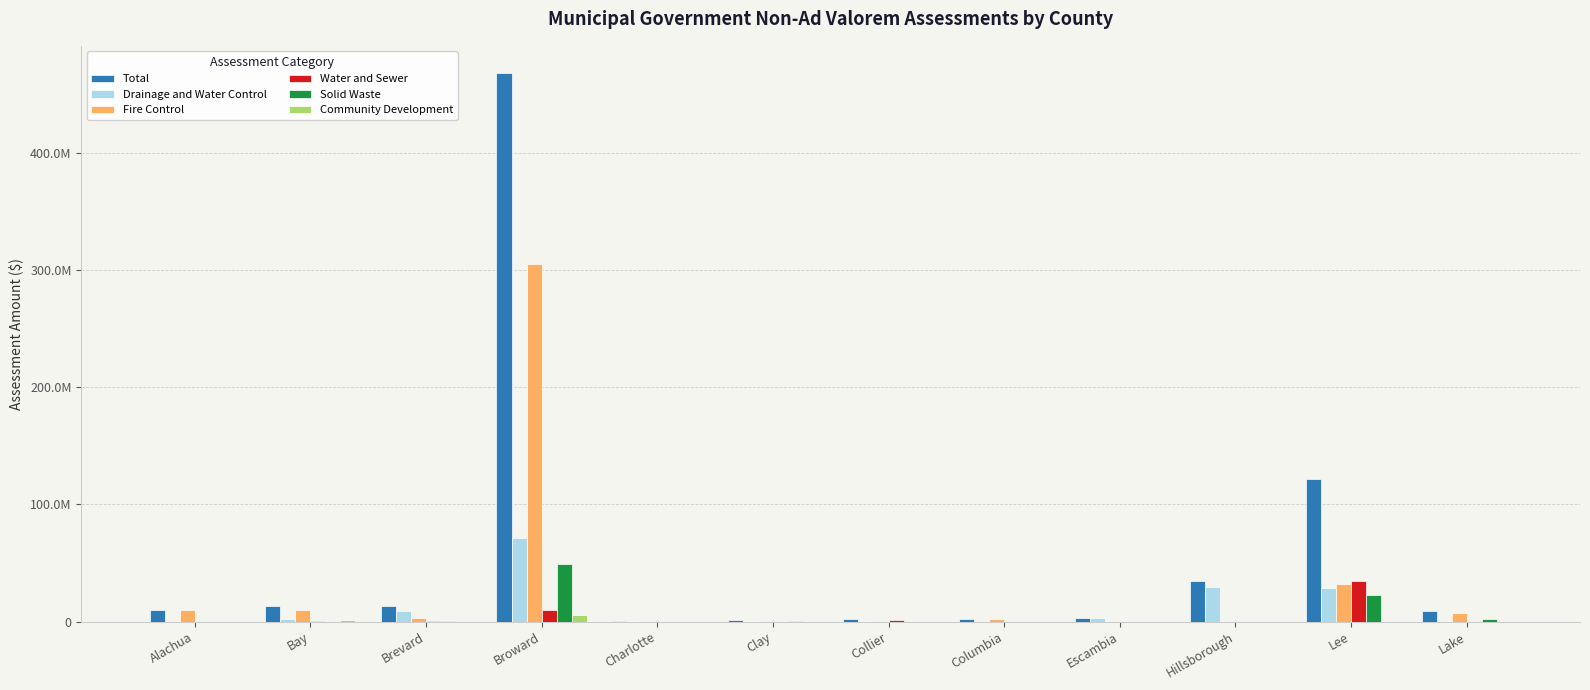

Reading left to right, what are all the values shown in this chart?

Total: 10264326	13135942	12877105	468283865	614986	964990	2522918	2229084	2819753	35029507	121841286	9016154
Drainage and Water Control: 11000	1878350	8876512	71267608	311186	856234	268207	0	2819753	29634736	28392740	8976
Fire Control: 10253326	10125774	2896381	305092090	0	0	0	2229084	0	0	32446435	6893597
Water and Sewer: 0	135773	552450	9904460	0	0	1424937	0	0	0	34732794	0
Solid Waste: 0	0	551762	49381737	0	108756	0	0	0	0	22511843	1978766
Community Development: 0	967052	0	5655437	0	0	0	0	0	0	0	0